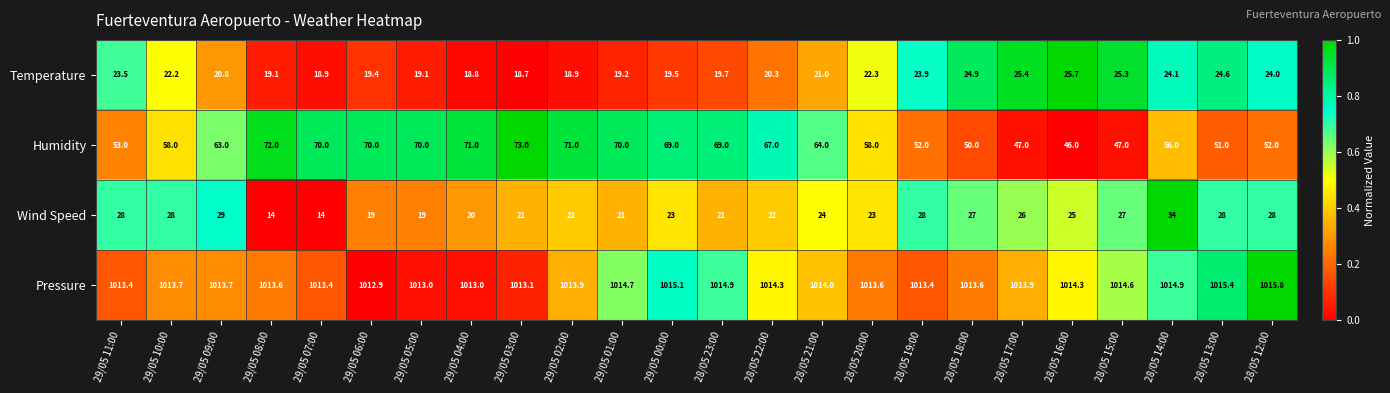

The Humidity series shows 50.0 at 28/05 18:00. True or false?

True